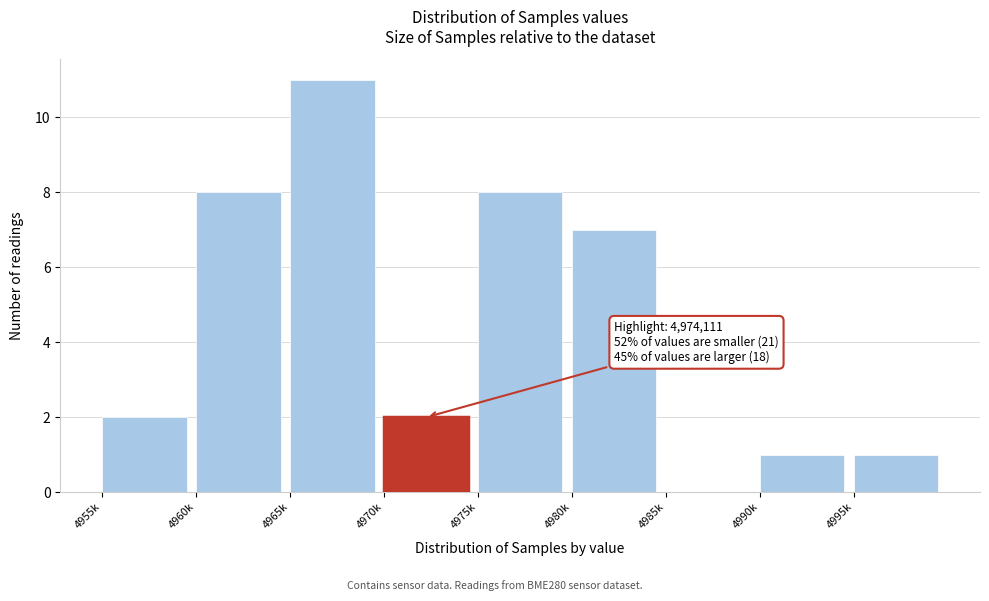

Reading left to right, extract all data points from this chart.

4955k=2	4960k=8	4965k=11	4970k=2	4975k=8	4980k=7	4985k=0	4990k=1	4995k=1